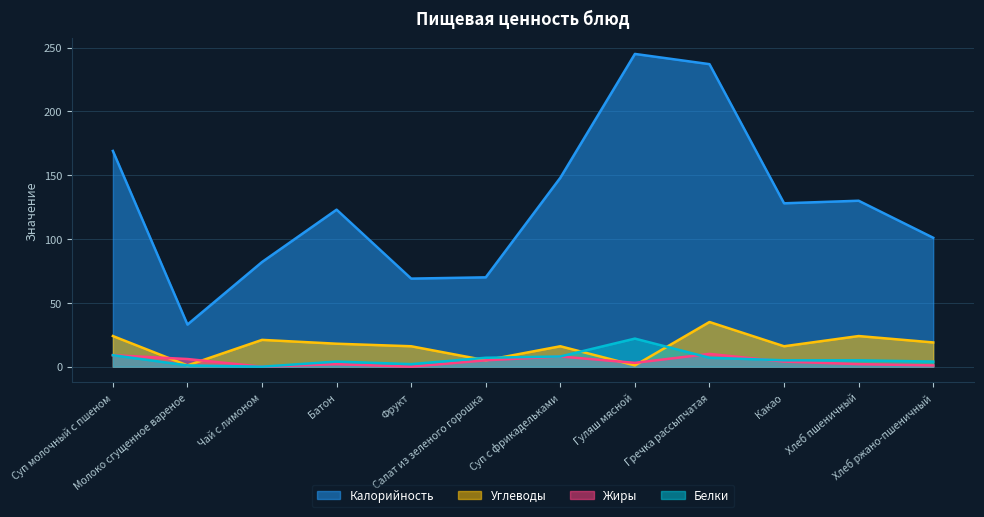

Which series changed the most between Гречка рассыпчатая and Хлеб пшеничный?

Калорийность